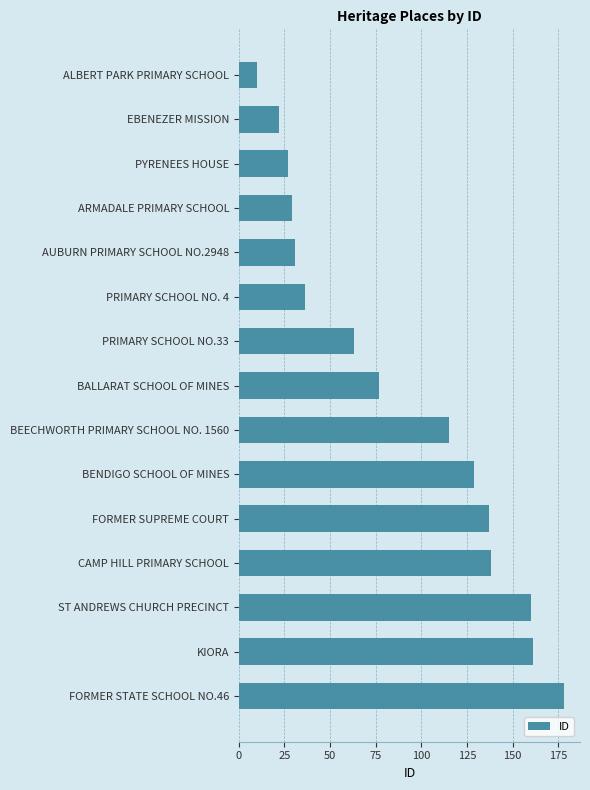

Is it true that the value at FORMER STATE SCHOOL NO.46 is 178?

True